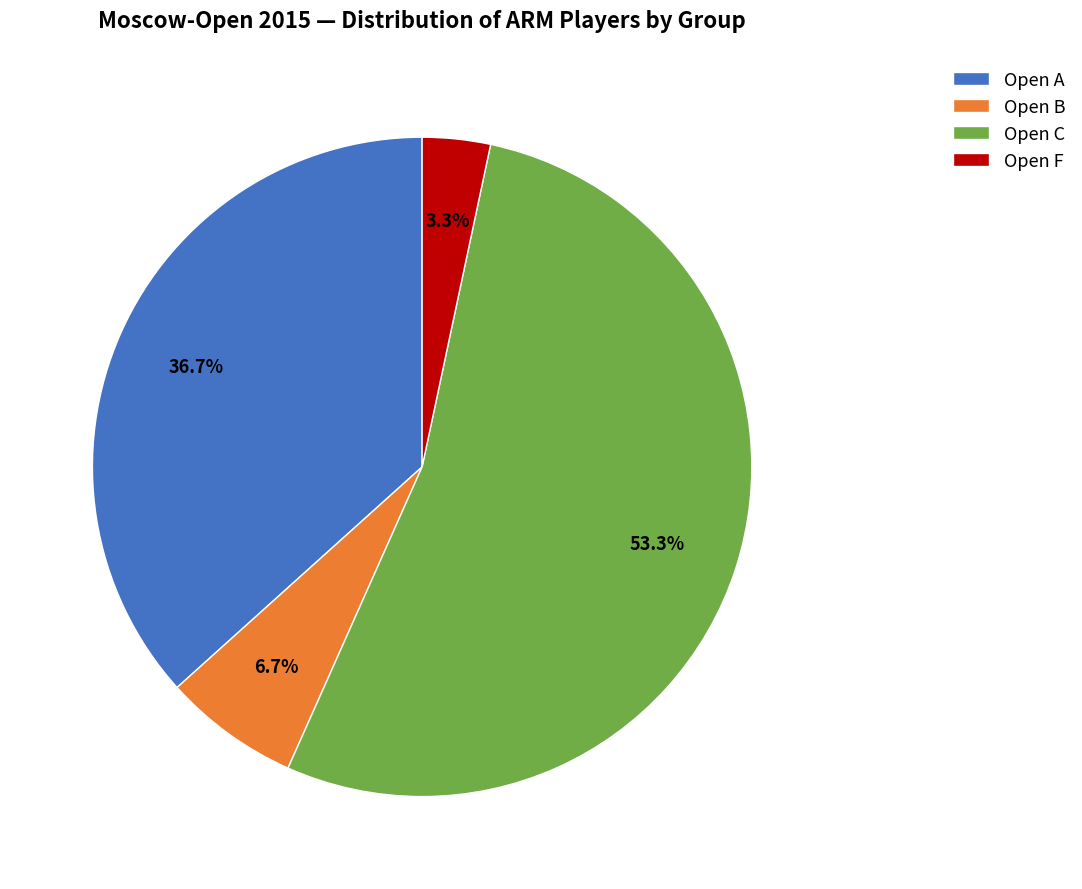

Does Open C represent more than half of the total?

Yes